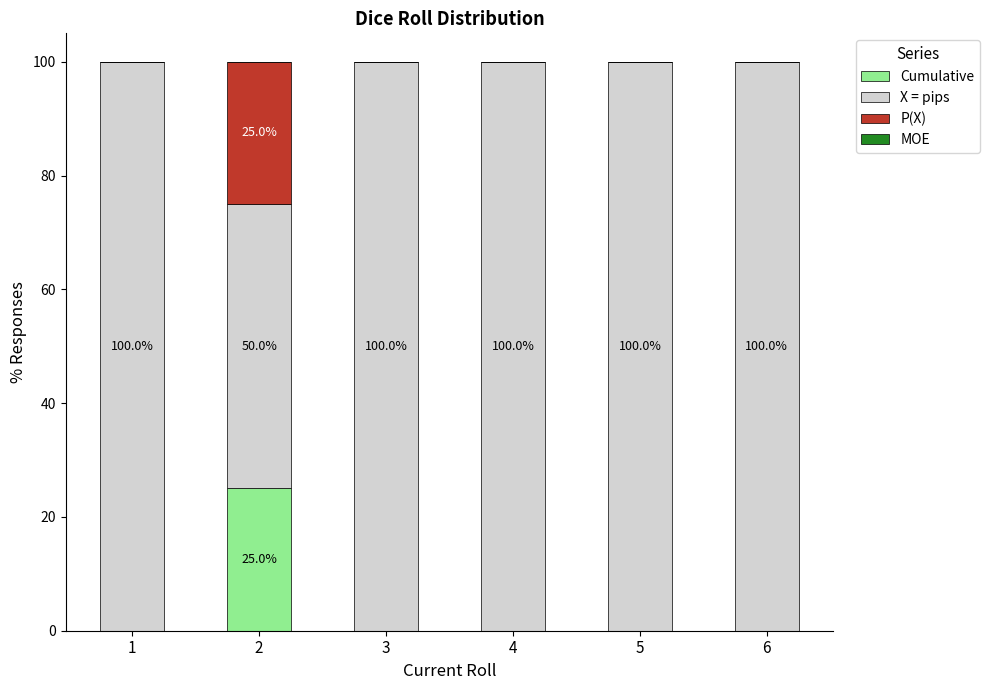

True or false: Cumulative has a value of -17 at 6.

False